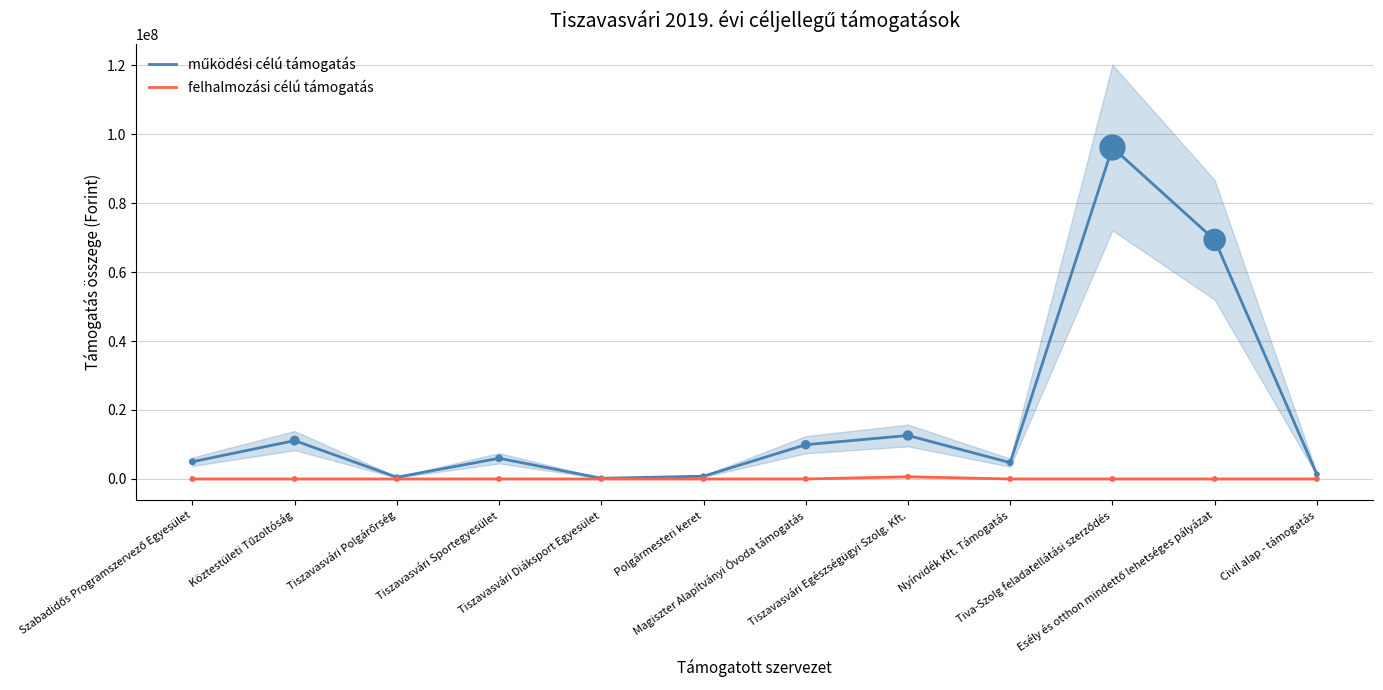

At which category is the sum across all series the highest?

Tiva-Szolg feladatellátási szerződés